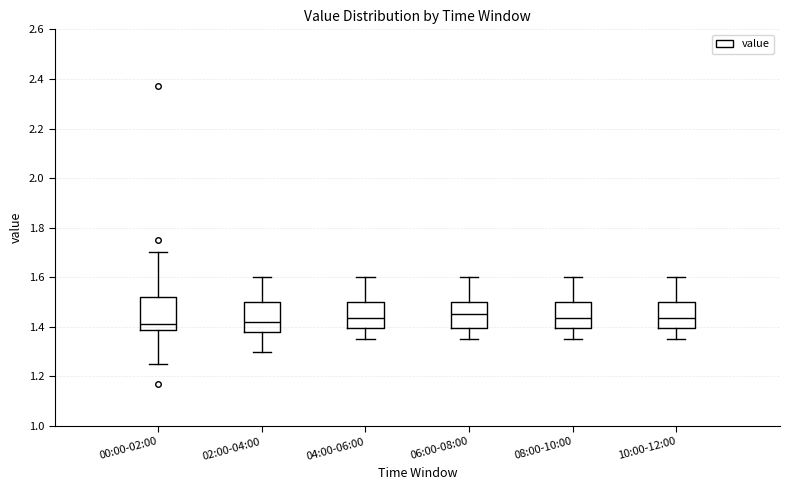

Reading left to right, read every box against the y-axis: the position of its median line, the range the box covers, and the ends of its whiskers. The values are not printed on the chart, so give them approximately, as read against the axis.

00:00-02:00: median 1.42, box 1.38 to 1.52, whiskers 1.26 to 1.70
02:00-04:00: median 1.42, box 1.38 to 1.50, whiskers 1.30 to 1.60
04:00-06:00: median 1.44, box 1.40 to 1.50, whiskers 1.36 to 1.60
06:00-08:00: median 1.46, box 1.40 to 1.50, whiskers 1.36 to 1.60
08:00-10:00: median 1.44, box 1.40 to 1.50, whiskers 1.36 to 1.60
10:00-12:00: median 1.44, box 1.40 to 1.50, whiskers 1.36 to 1.60